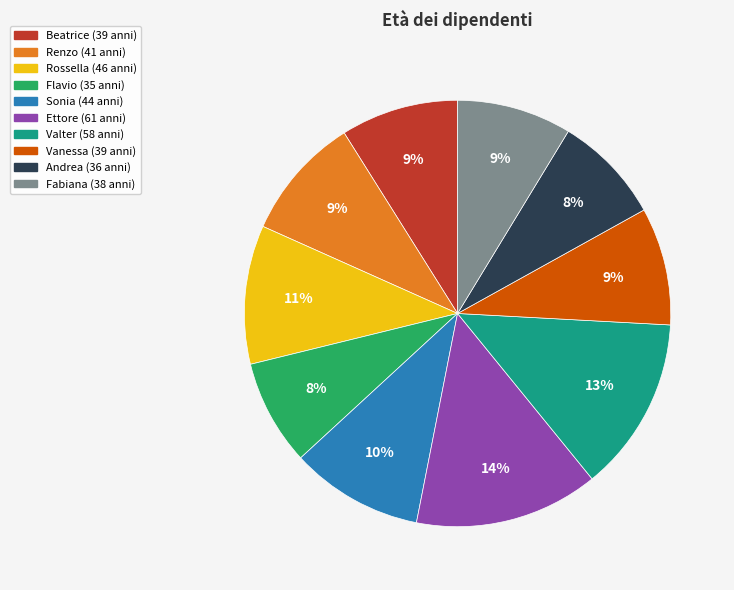

Approximately how many times larger is the value at Vanessa compared to Ettore?

0.6